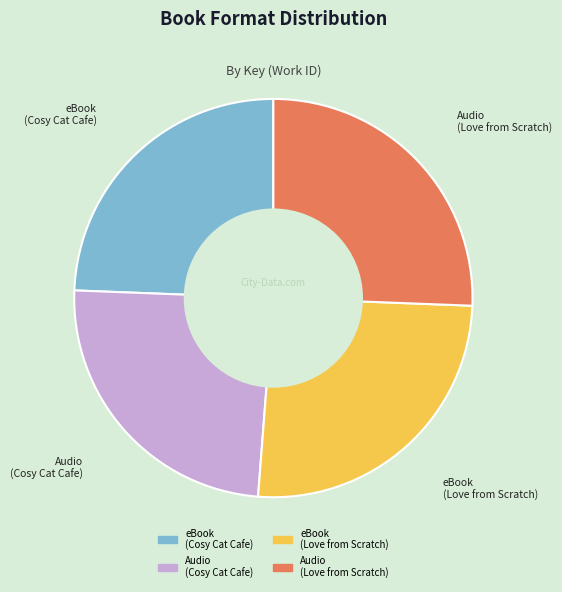

Does any single category account for the majority?

No